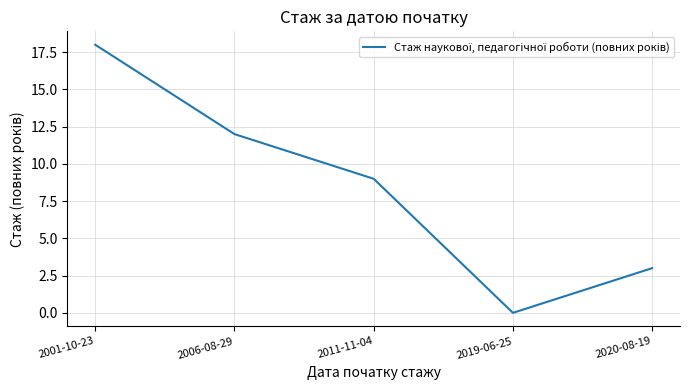

Rank the categories by value from highest to lowest.

2001-10-23, 2006-08-29, 2011-11-04, 2020-08-19, 2019-06-25